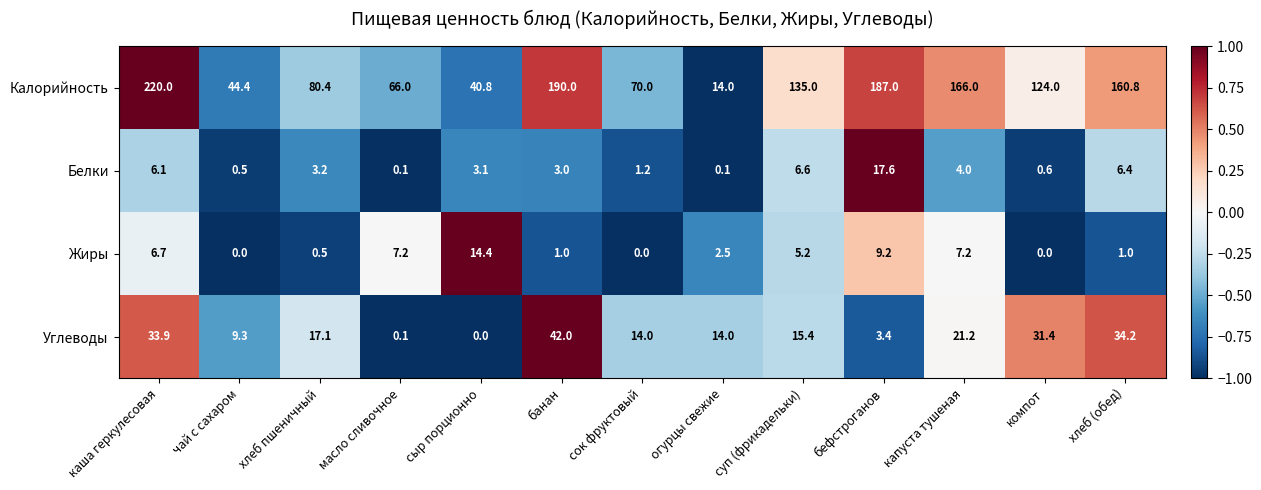

What is the total value across all series at каша геркулесовая?

266.7